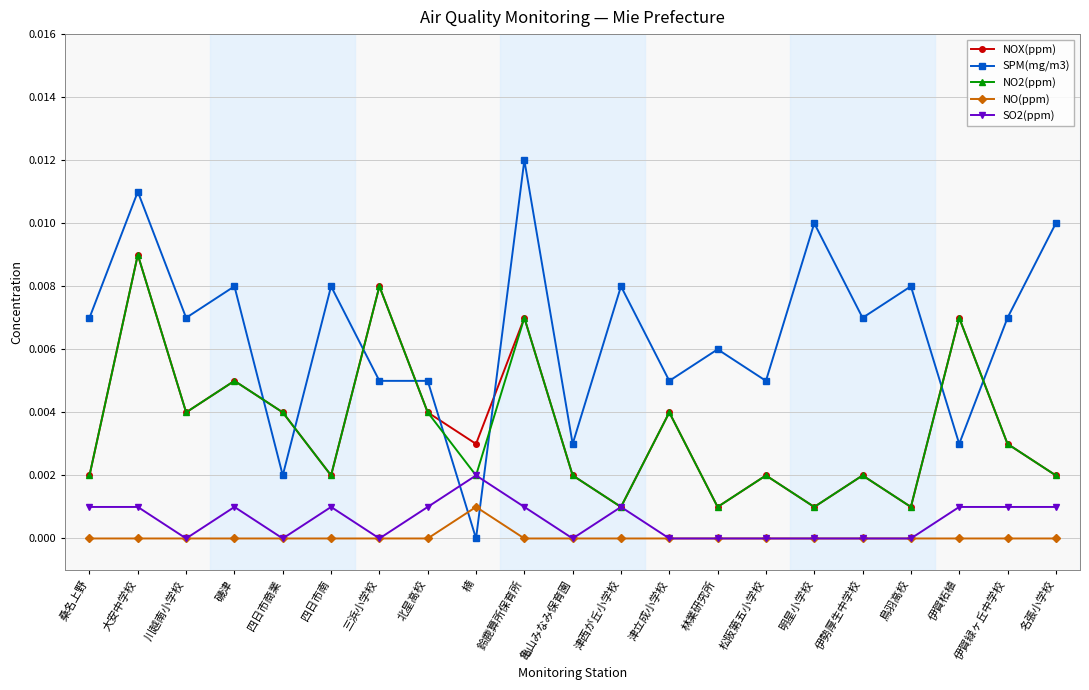

How many distinct data groups are displayed?

5